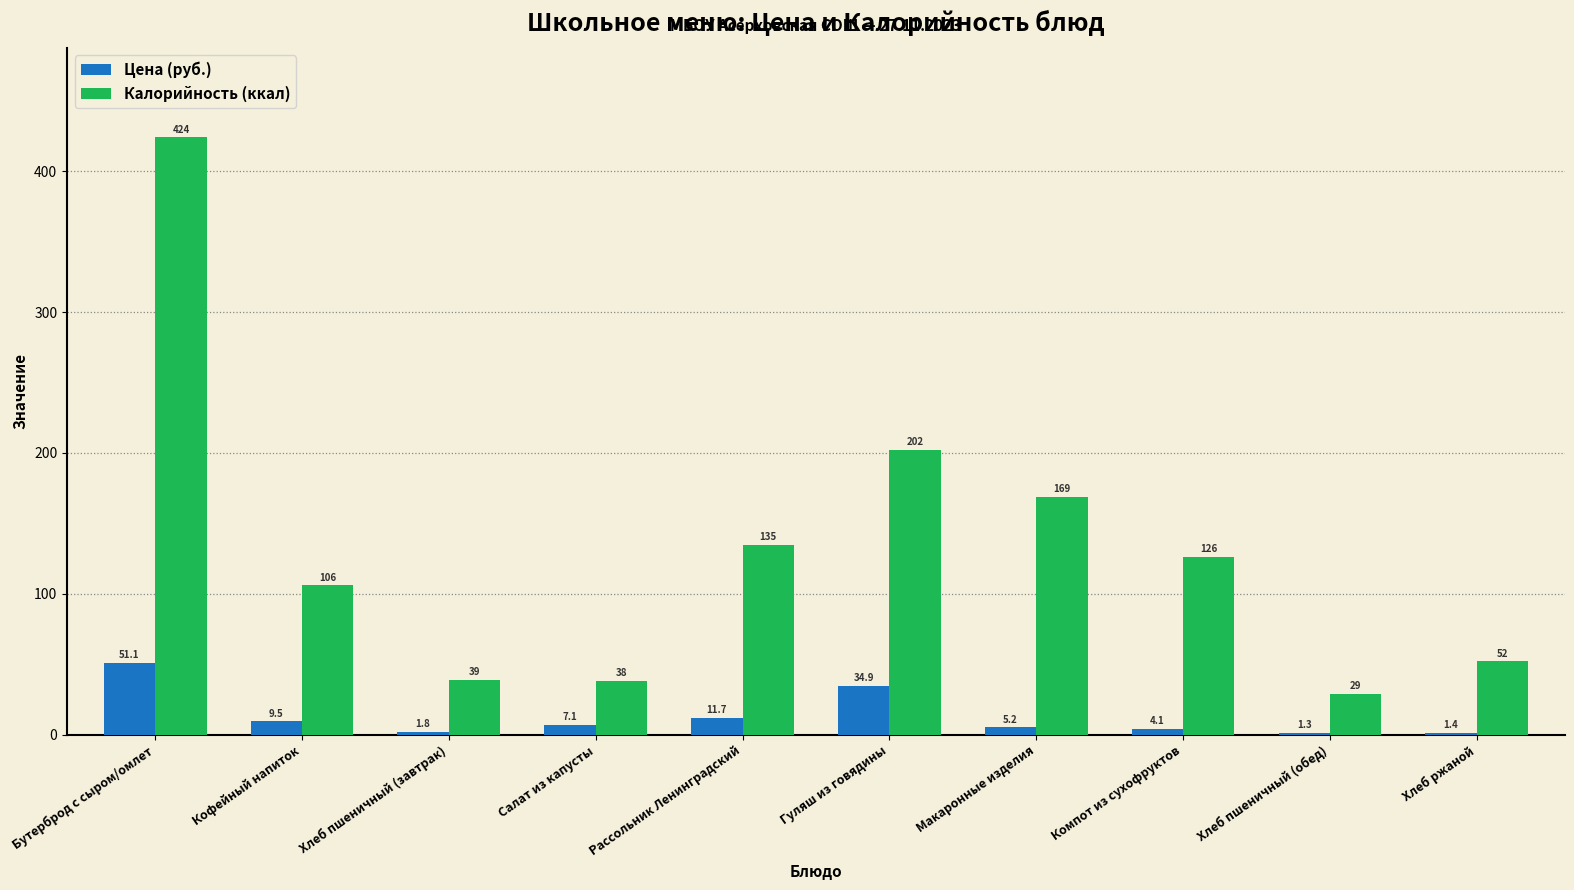

Between Рассольник Ленинградский and Гуляш из говядины, which series saw the biggest shift?

Калорийность (ккал)